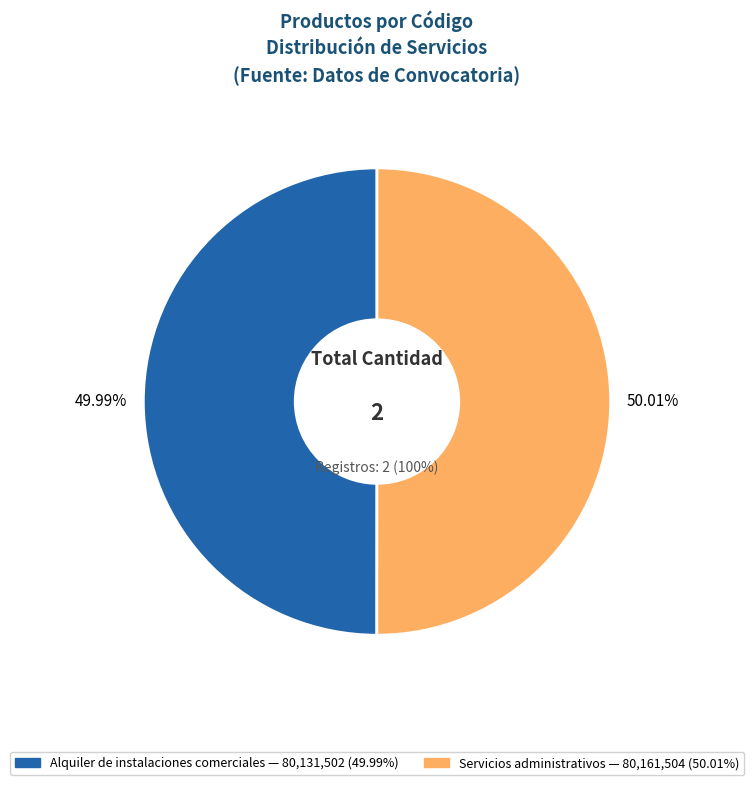

Is it true that Alquiler de instalaciones comerciales is 38% of the pie?

False